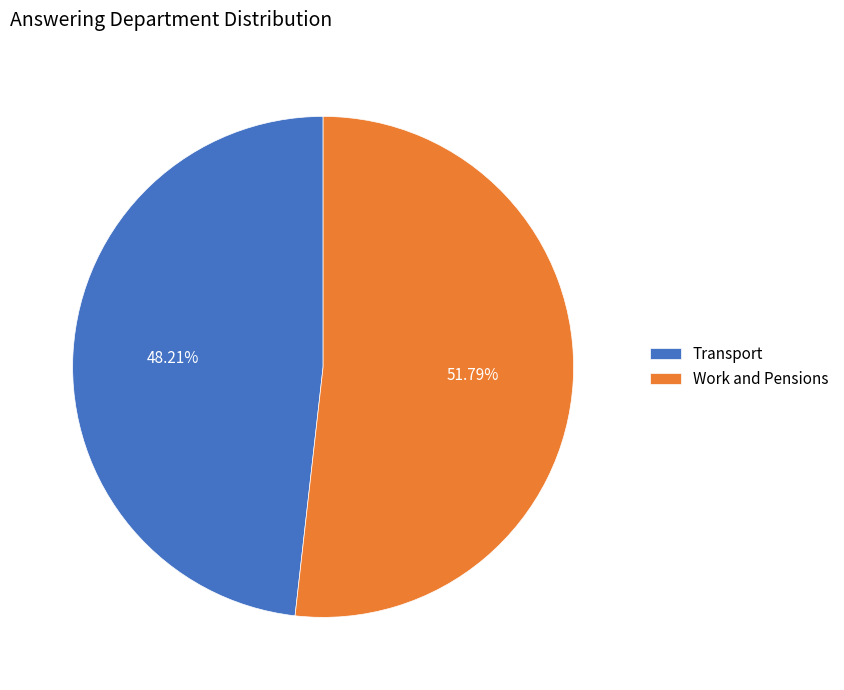

What is the smallest slice in the pie chart?

Transport